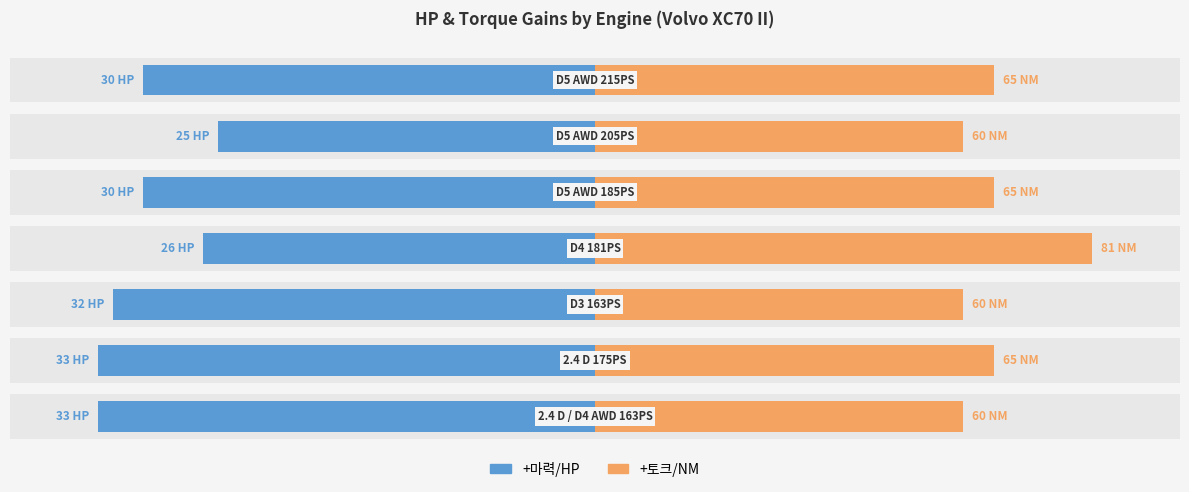

What are all the series names shown in the legend?

+마력/HP, +토크/NM